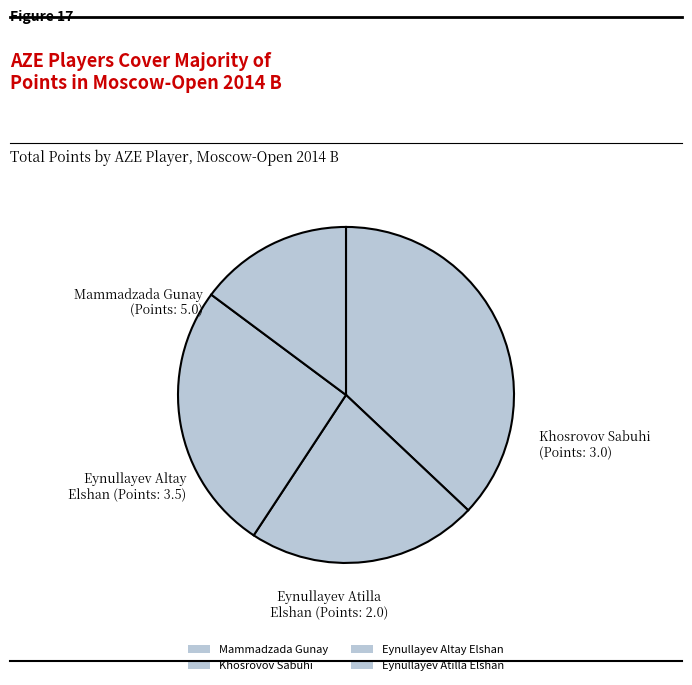

To the nearest percent, what is the difference between the Khosrovov Sabuhi and Eynullayev Atilla Elshan slice percentages?

7%